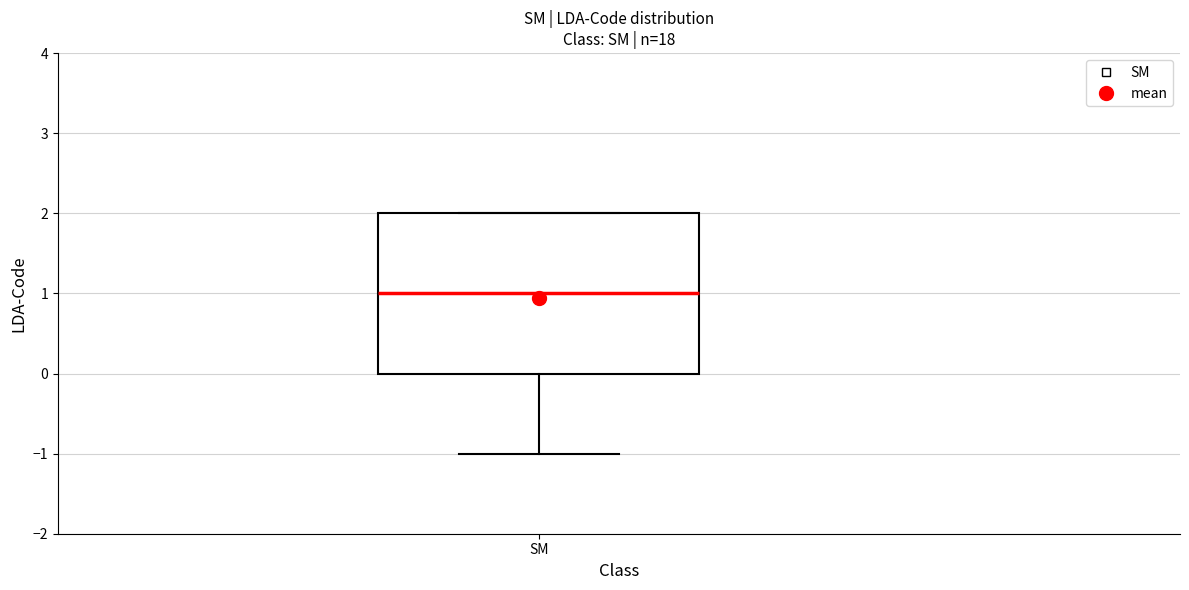

Where does the median line of the box for SM sit on the y-axis? The values are not printed on the chart, so give them approximately, as read against the axis.

1